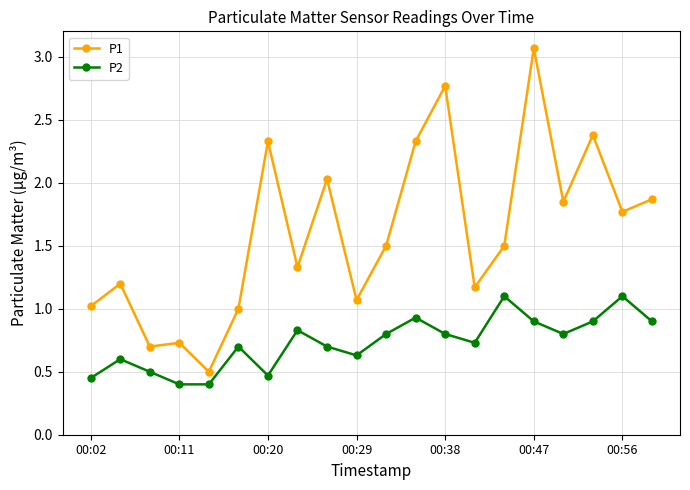

Does the chart display data point markers on the line(s)?

Yes